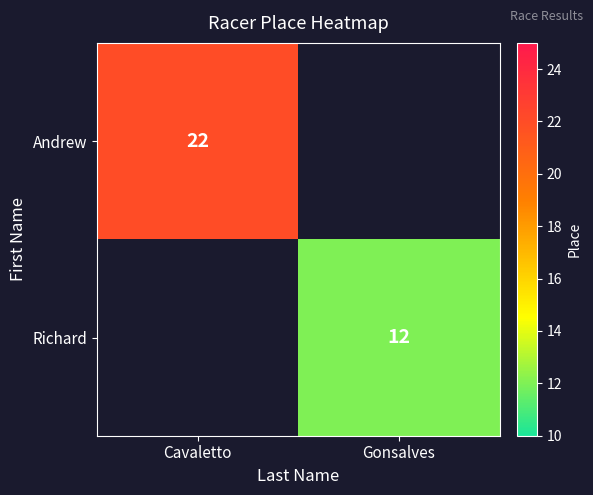

At how many categories does at least one series exceed 19?

1